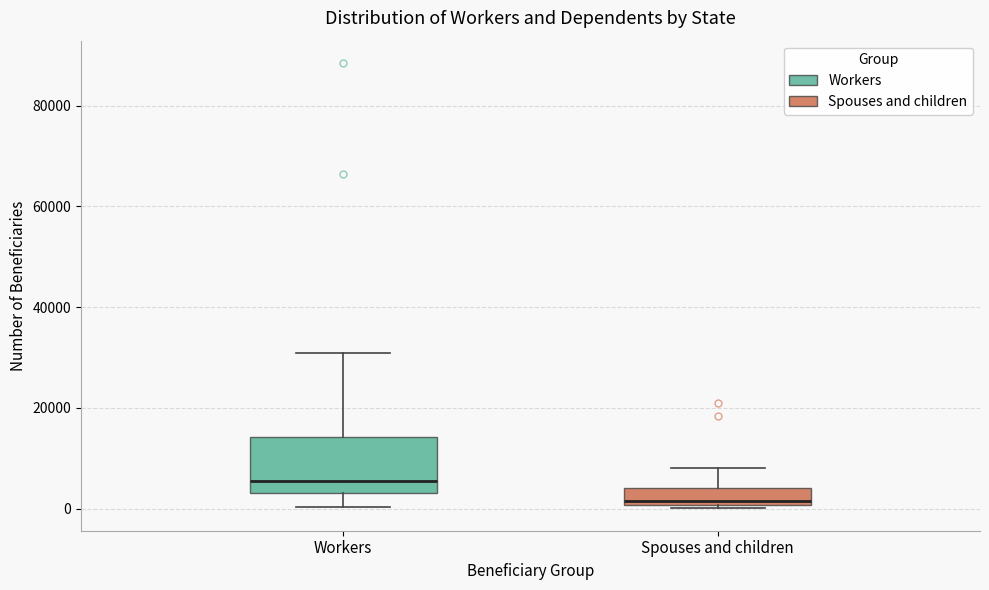

Reading left to right, transcribe this box plot: for each box, give where its median line is, the range the box spans, and where its two whiskers end, as read against the y-axis. The values are not printed on the chart, so give them approximately, as read against the axis.

Workers: median 6000, box 4000 to 14000, whiskers 0 to 30000
Spouses and children: median 2000, box 0 to 4000, whiskers 0 (just below the box's lower edge) to 8000